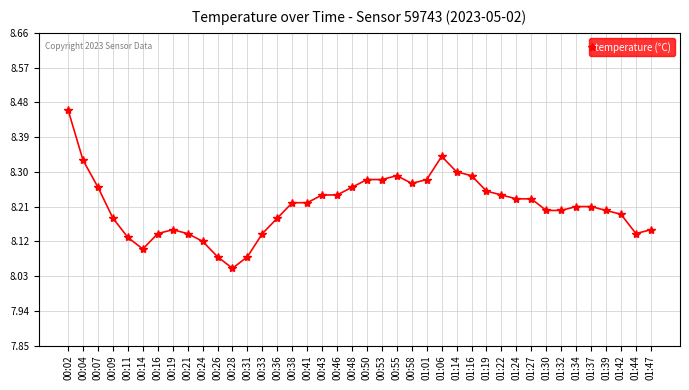

Where is the first local minimum?

00:14